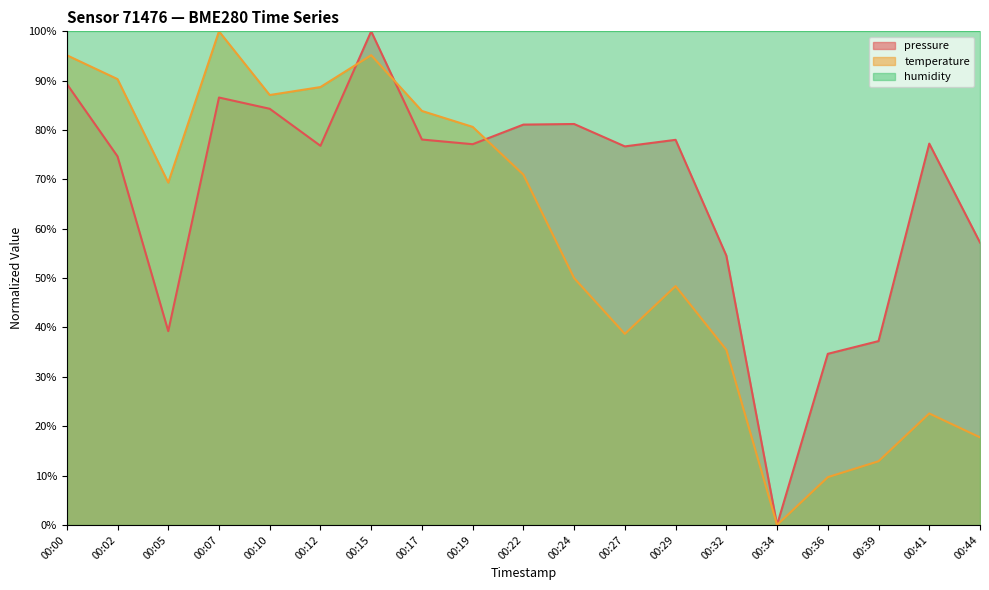

How many lines are shown in the chart?

3